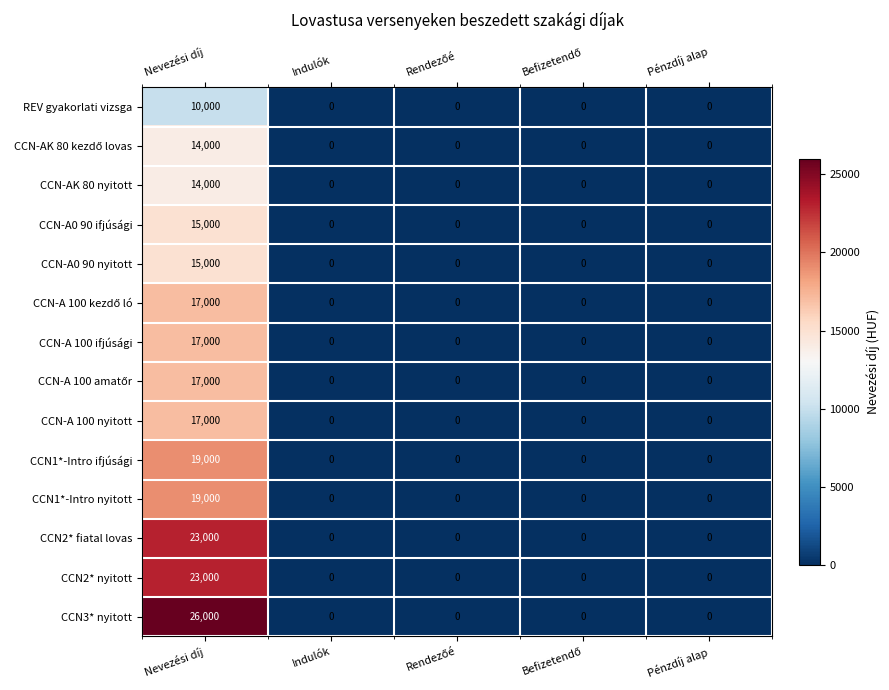

The CCN2* nyitott series shows 0 at Indulók. True or false?

True